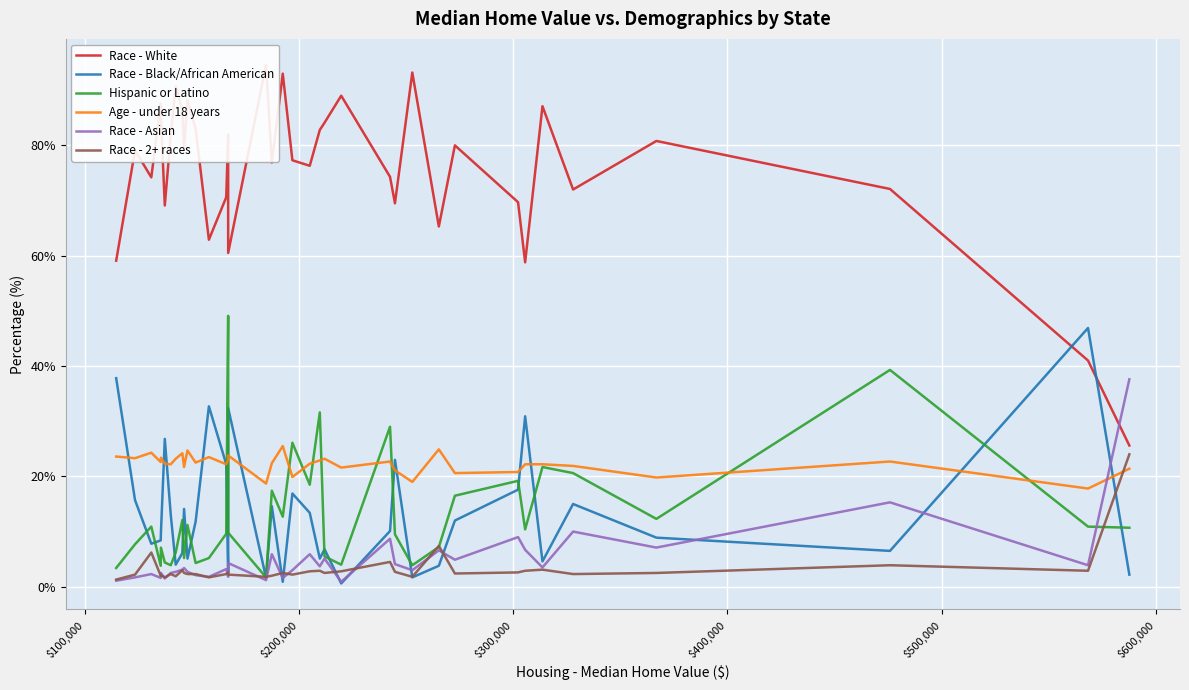

What is the sum of all Race - Black/African American values?

493.4